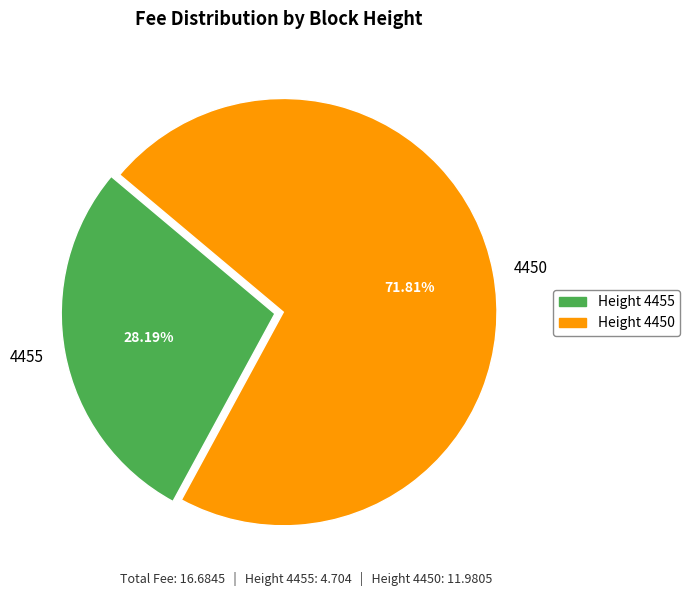

Between 4450 and 4455, which is larger?

4450